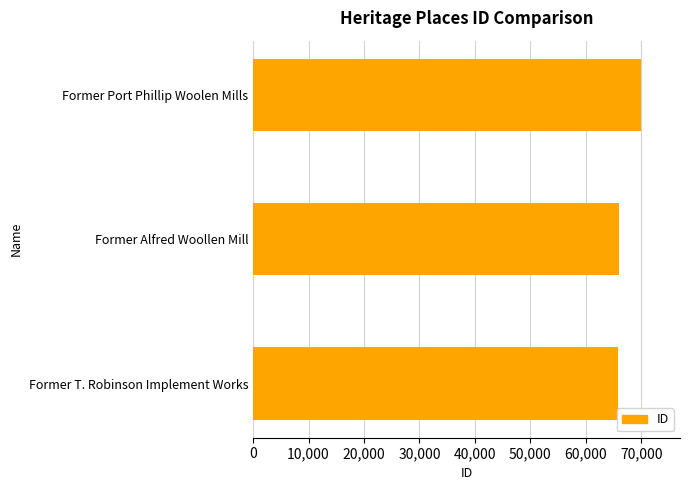

The chart shows a value of 69976 at Former Port Phillip Woolen Mills. True or false?

True